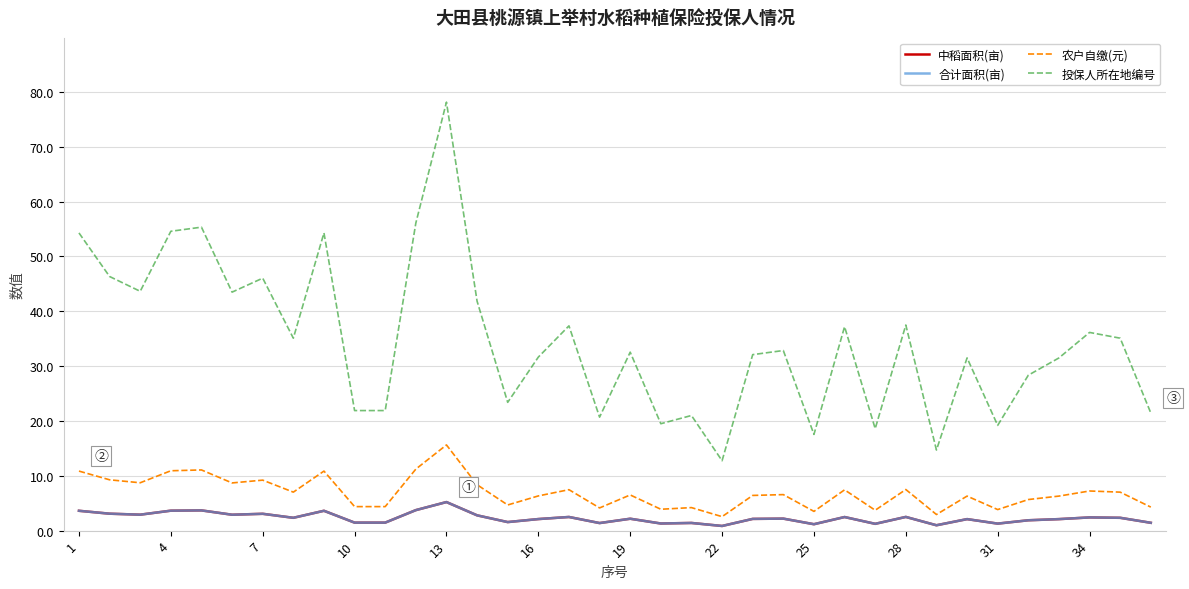

Is this an area chart (filled region under the line)?

No